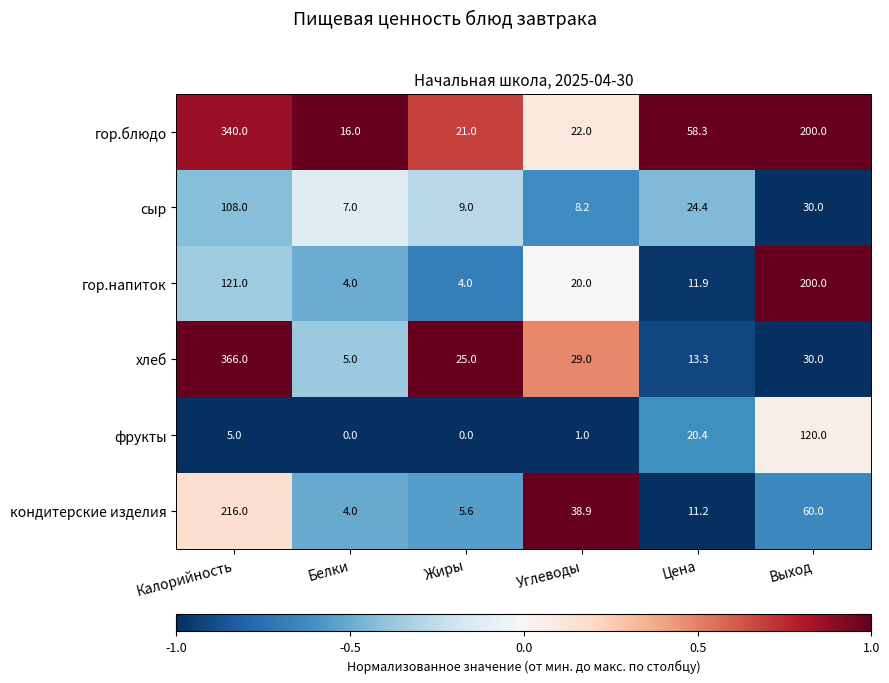

What is the greatest value displayed?

366.0